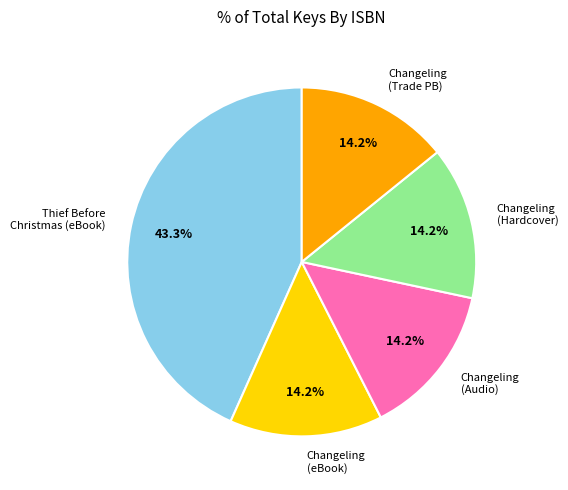

Is there any slice that represents more than half of the pie?

No